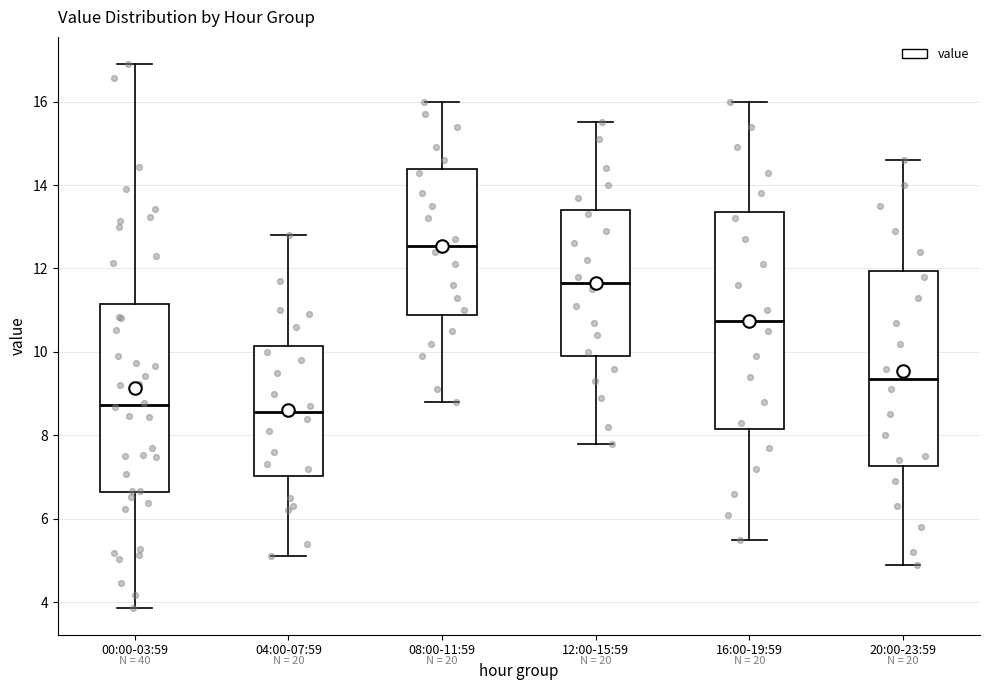

Reading left to right, transcribe this box plot: for each box, give where its median line is, the range the box spans, and where its two whiskers end, as read against the y-axis. The values are not printed on the chart, so give them approximately, as read against the axis.

00:00-03:59: median 8.8, box 6.6 to 11.2, whiskers 3.8 to 17.0
04:00-07:59: median 8.6, box 7.0 to 10.2, whiskers 5.2 to 12.8
08:00-11:59: median 12.6, box 10.8 to 14.4, whiskers 8.8 to 16.0
12:00-15:59: median 11.6, box 10.0 to 13.4, whiskers 7.8 to 15.6
16:00-19:59: median 10.8, box 8.2 to 13.4, whiskers 5.6 to 16.0
20:00-23:59: median 9.4, box 7.2 to 12.0, whiskers 5.0 to 14.6